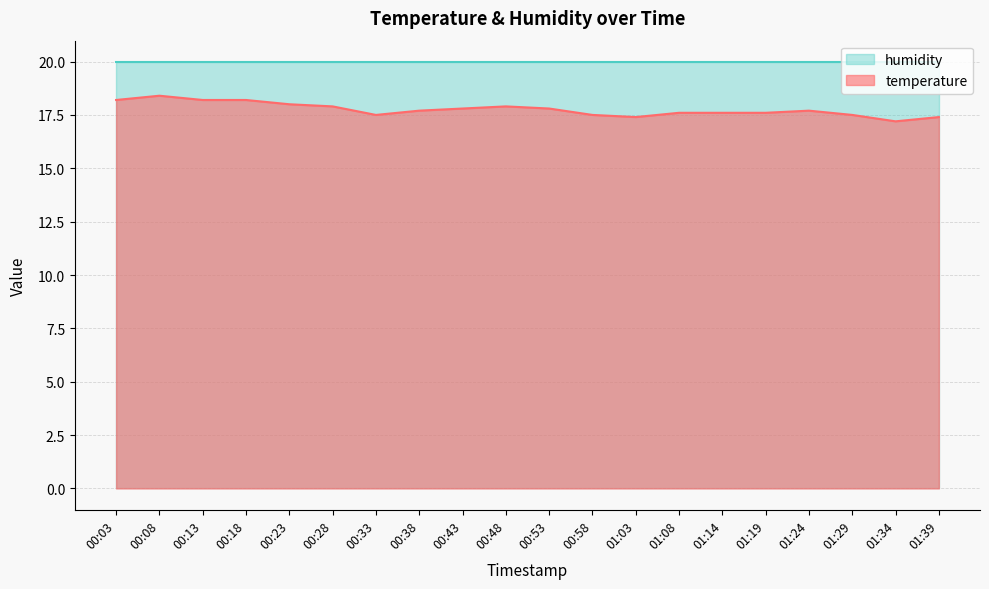

List the labels in order of value, largest first.

00:08, 00:03, 00:13, 00:18, 00:23, 00:28, 00:48, 00:43, 00:53, 00:38, 01:24, 01:08, 01:14, 01:19, 00:33, 00:58, 01:29, 01:03, 01:39, 01:34